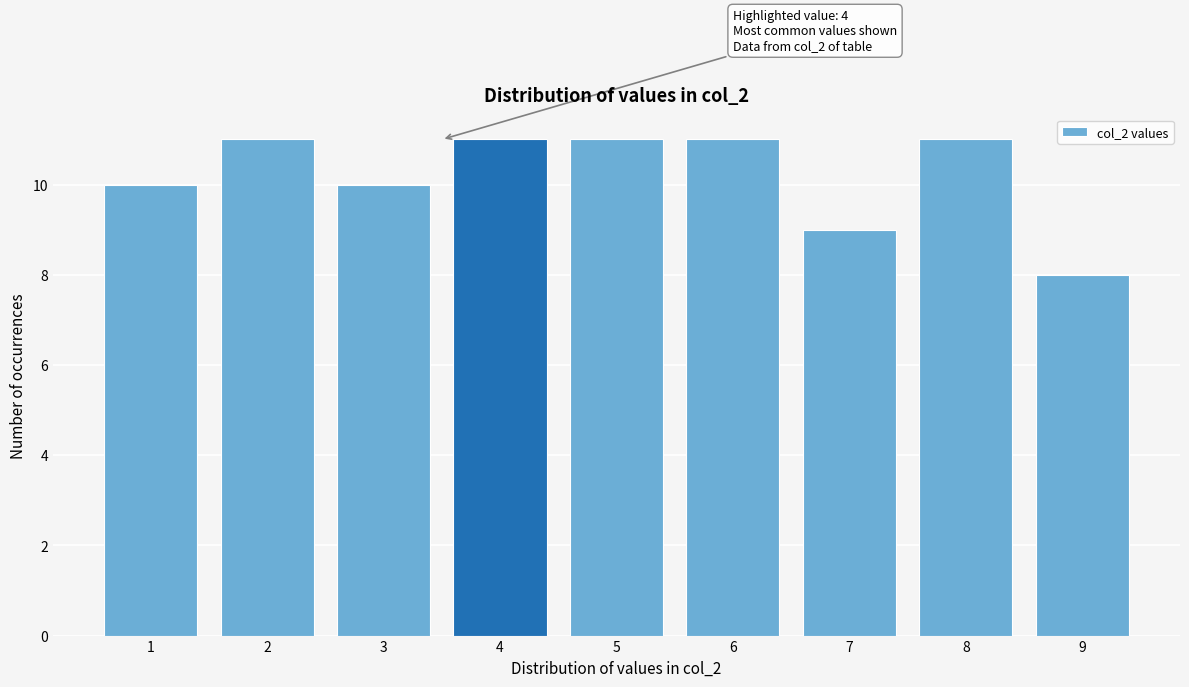

Reading right to left, list all the values displayed in this chart.

8	11	9	11	11	11	10	11	10